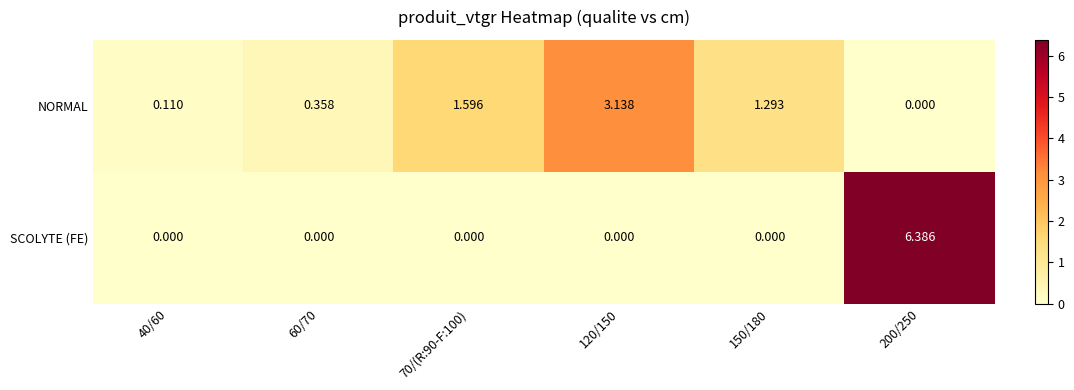

Which series has the largest range (max minus min)?

SCOLYTE (FE)